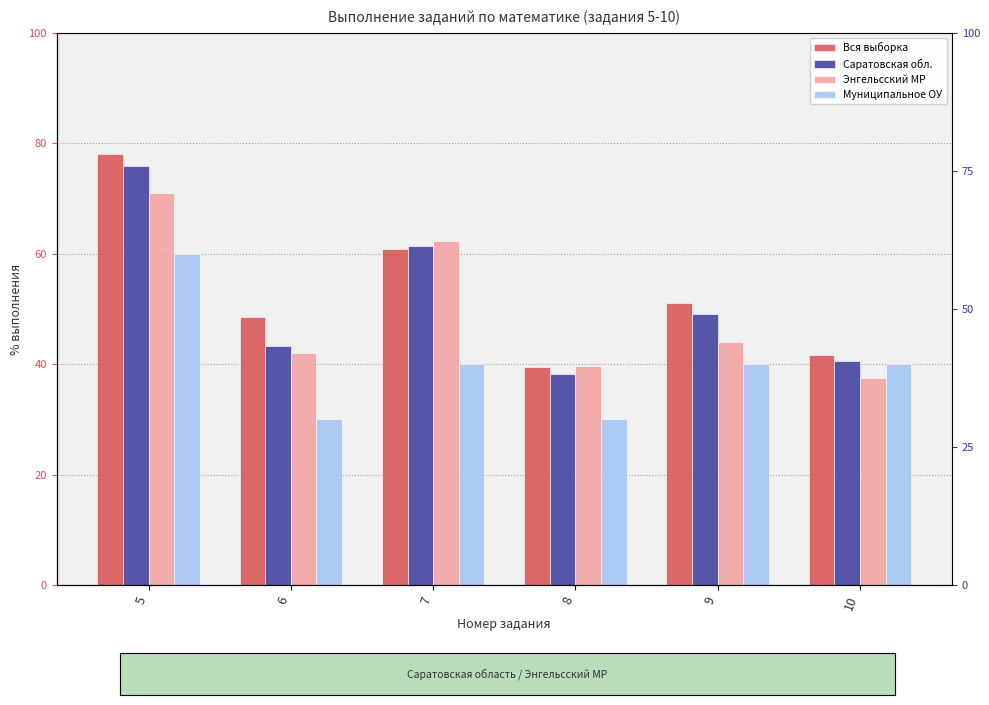

What are all the series names shown in the legend?

Вся выборка, Саратовская обл., Энгельсский МР, Муниципальное ОУ